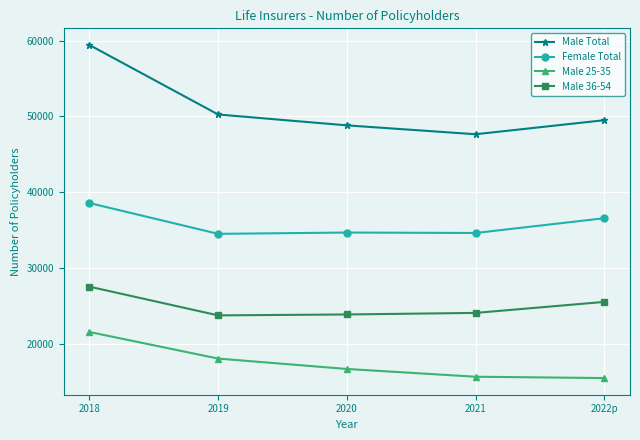

At which label does Female Total reach its peak?

2018